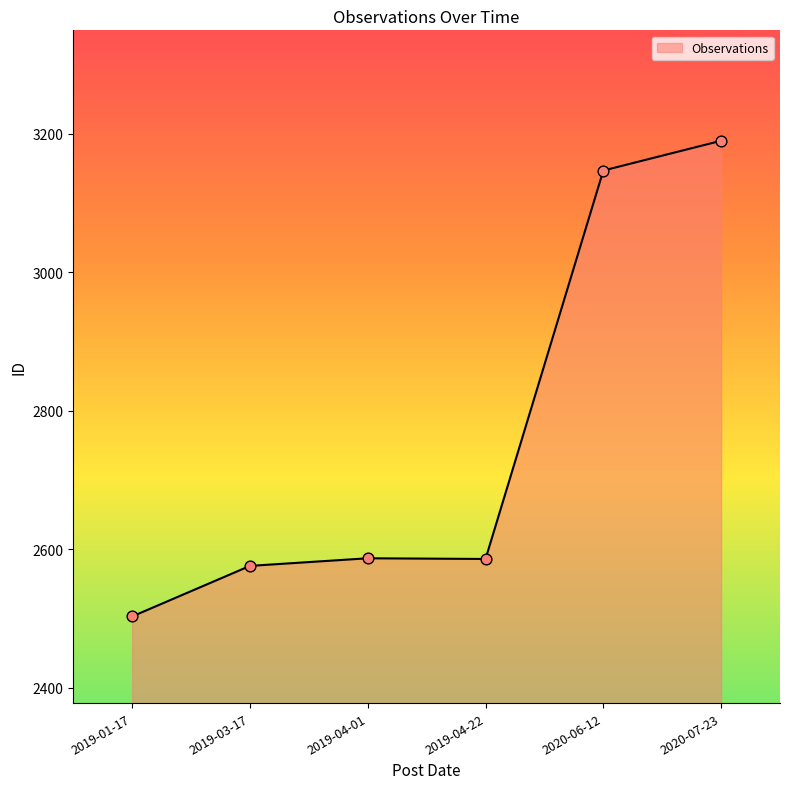

Approximately how many times larger is the value at 2019-01-17 compared to 2020-06-12?

0.8